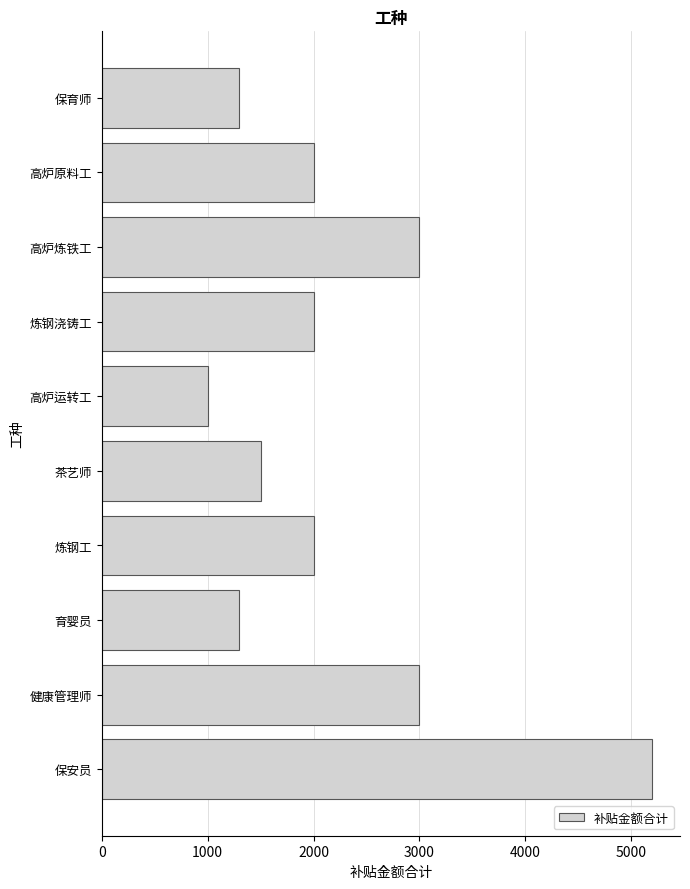

Reading bottom to top, what are all the values shown in this chart?

保安员=5200	健康管理师=3000	育婴员=1300	炼钢工=2000	茶艺师=1500	高炉运转工=1000	炼钢浇铸工=2000	高炉炼铁工=3000	高炉原料工=2000	保育师=1300